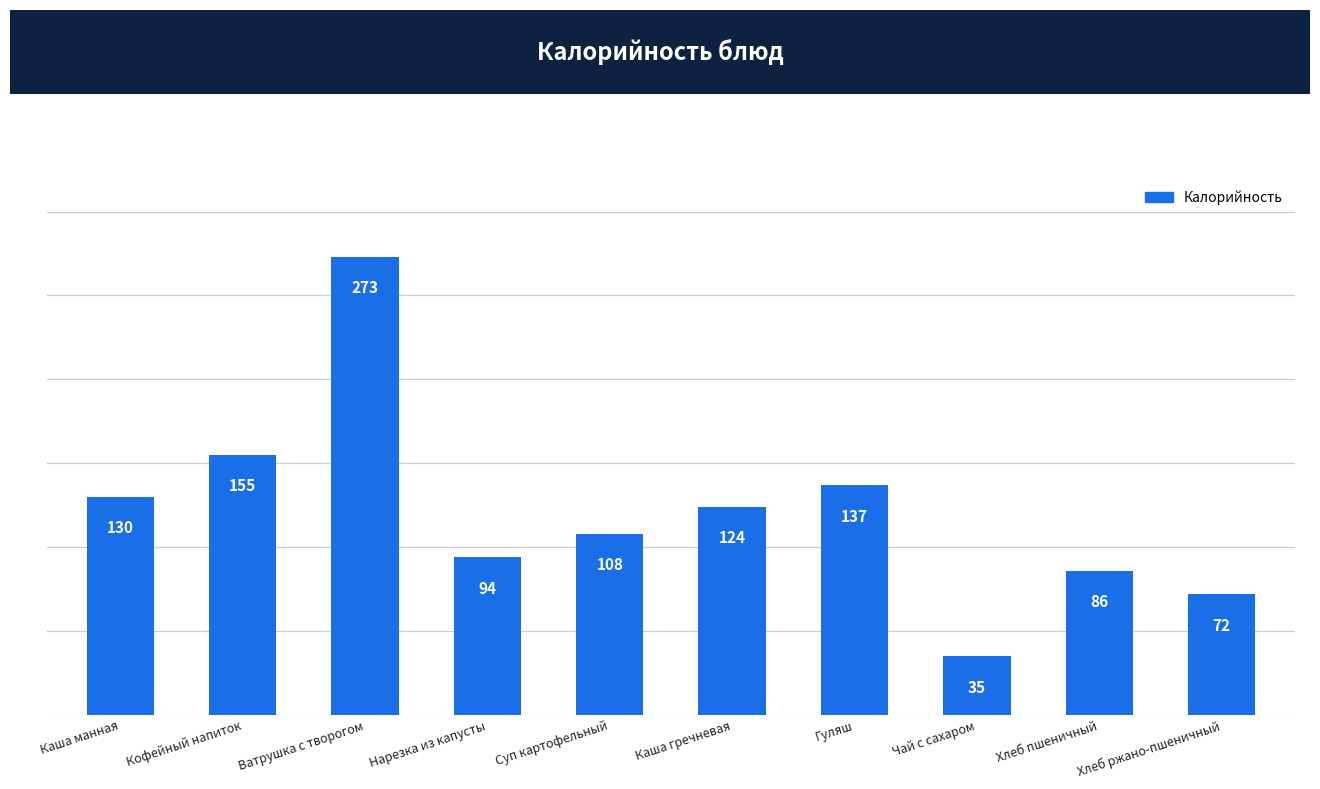

How many data points does each series have?

10